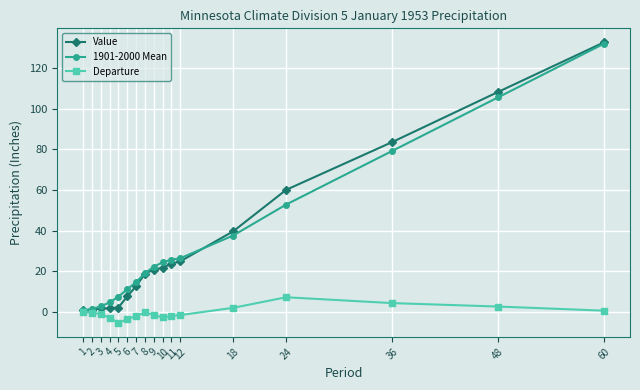

Which series has the widest spread of values?

Value